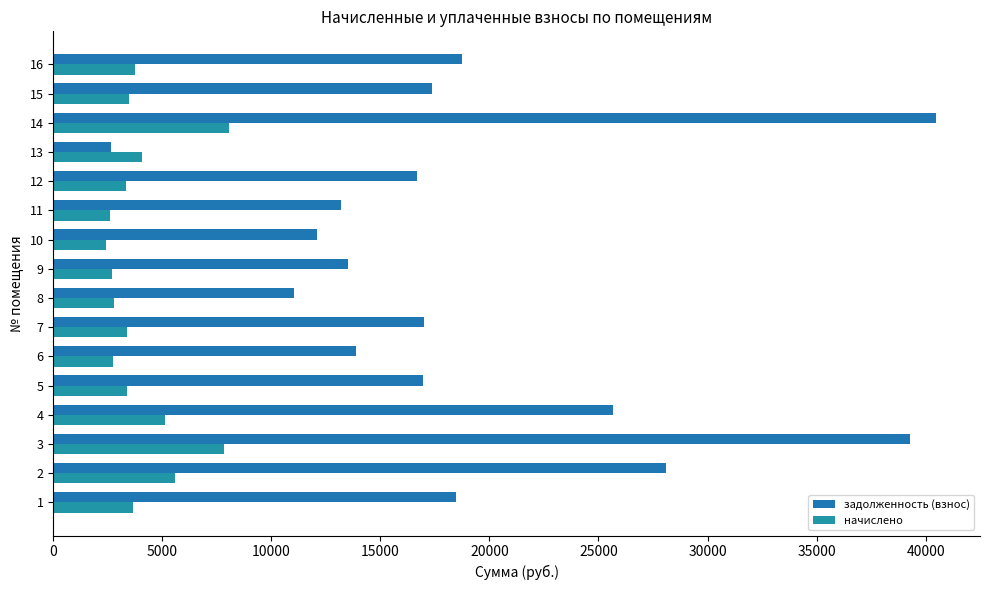

How many values in the начислено series are below 3449?

8